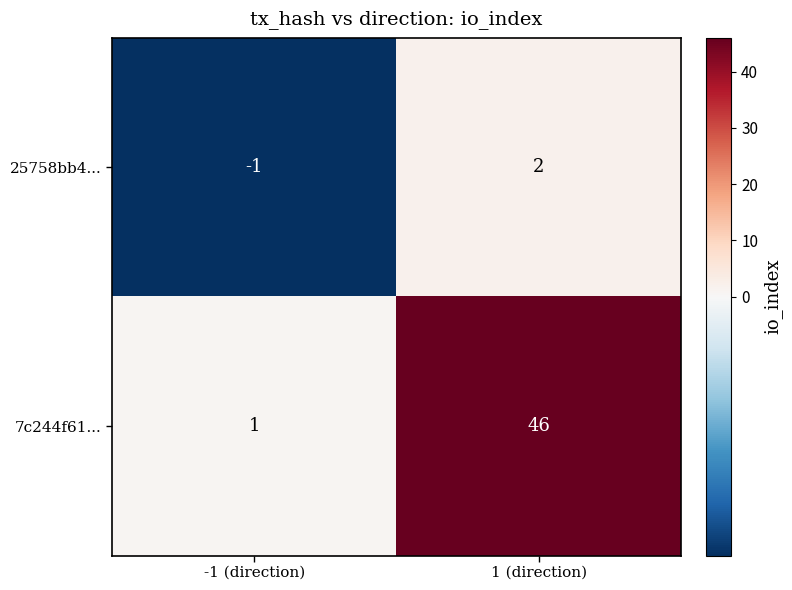

At how many categories does at least one series exceed 25?

1